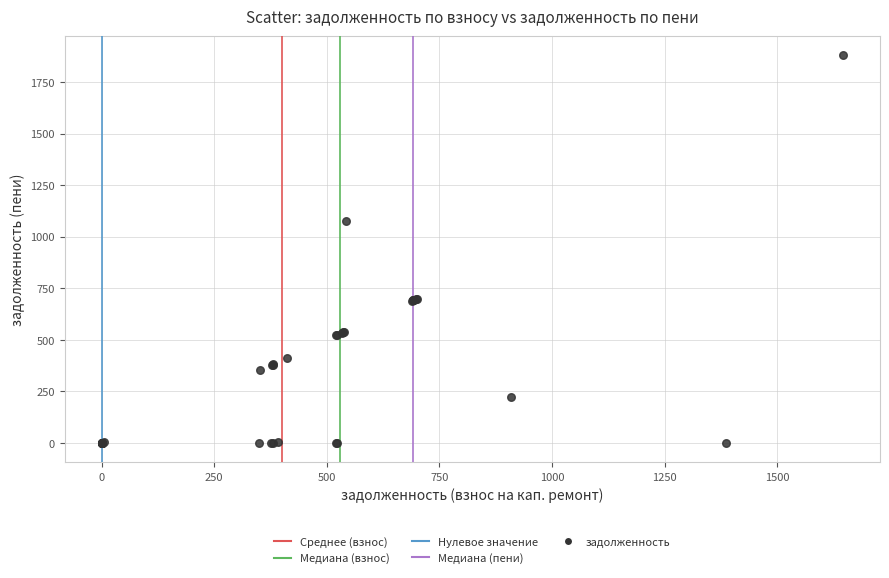

What Y value in the scatter plot is closest to 939?

1077.6